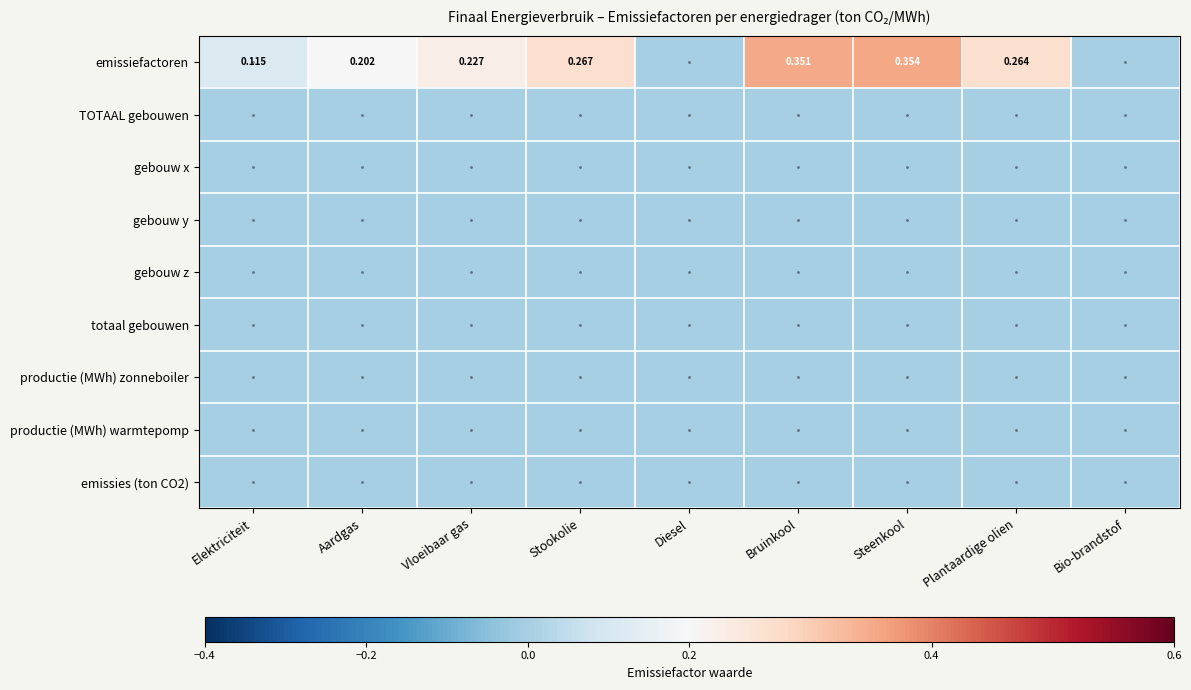

Which series has the largest range (max minus min)?

emissiefactoren